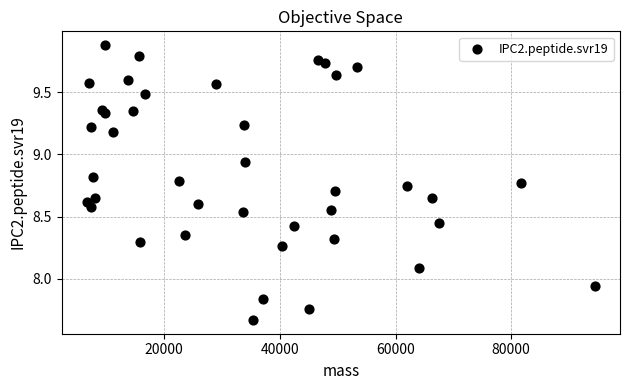

What is the range of Y values (max minus min)?

2.2